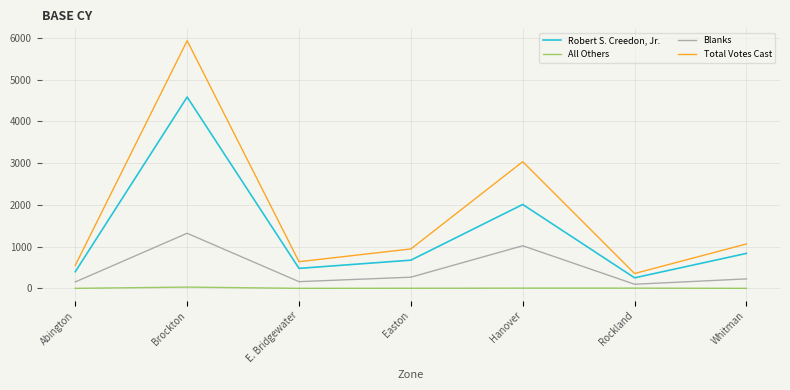

Count the number of data series in this chart.

4